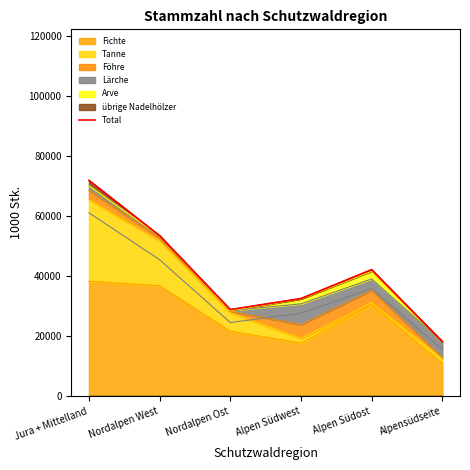

List the labels in order of value, largest first.

Jura + Mittelland, Nordalpen West, Alpen Südost, Alpen Südwest, Nordalpen Ost, Alpensüdseite